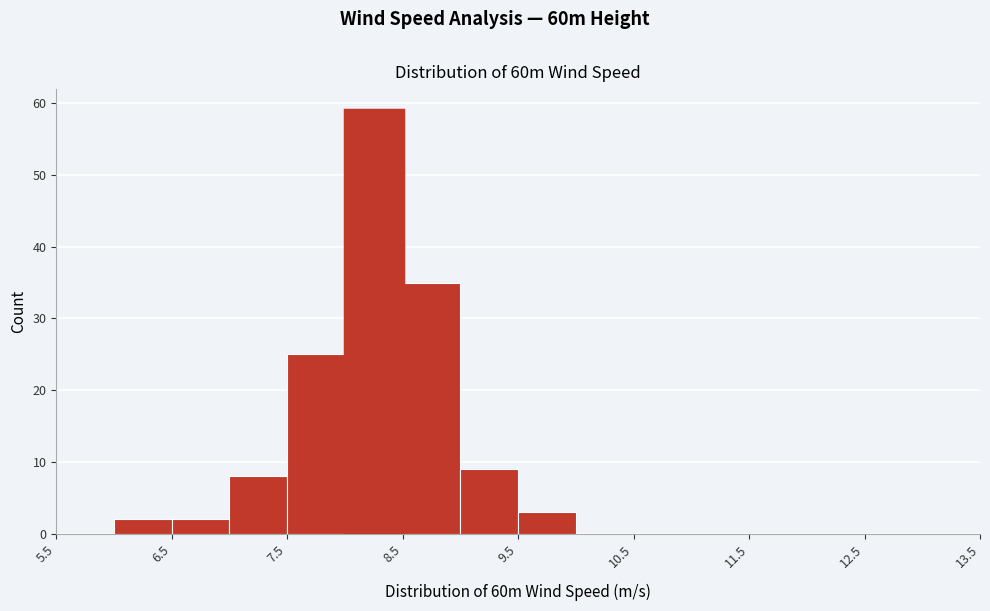

Which range on the x-axis has the tallest bar?

8.0 to 8.5